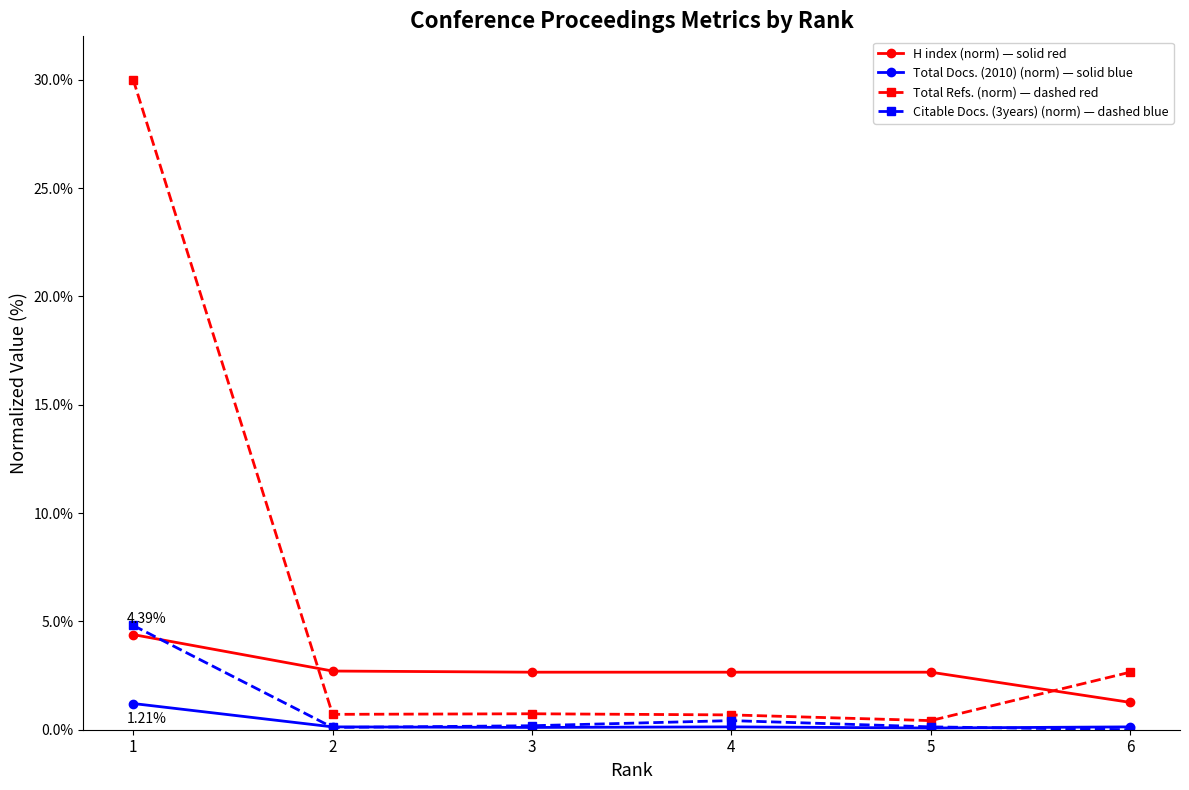

What is the sum of the Citable Docs. (3years) (norm) — dashed blue values at 3 and 5?

0.3